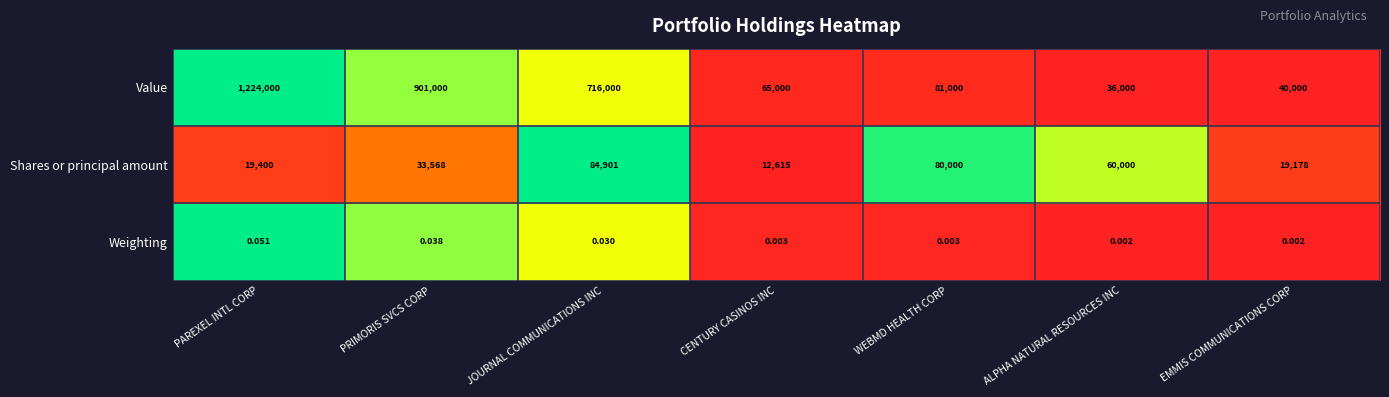

Which series has the largest range (max minus min)?

Value